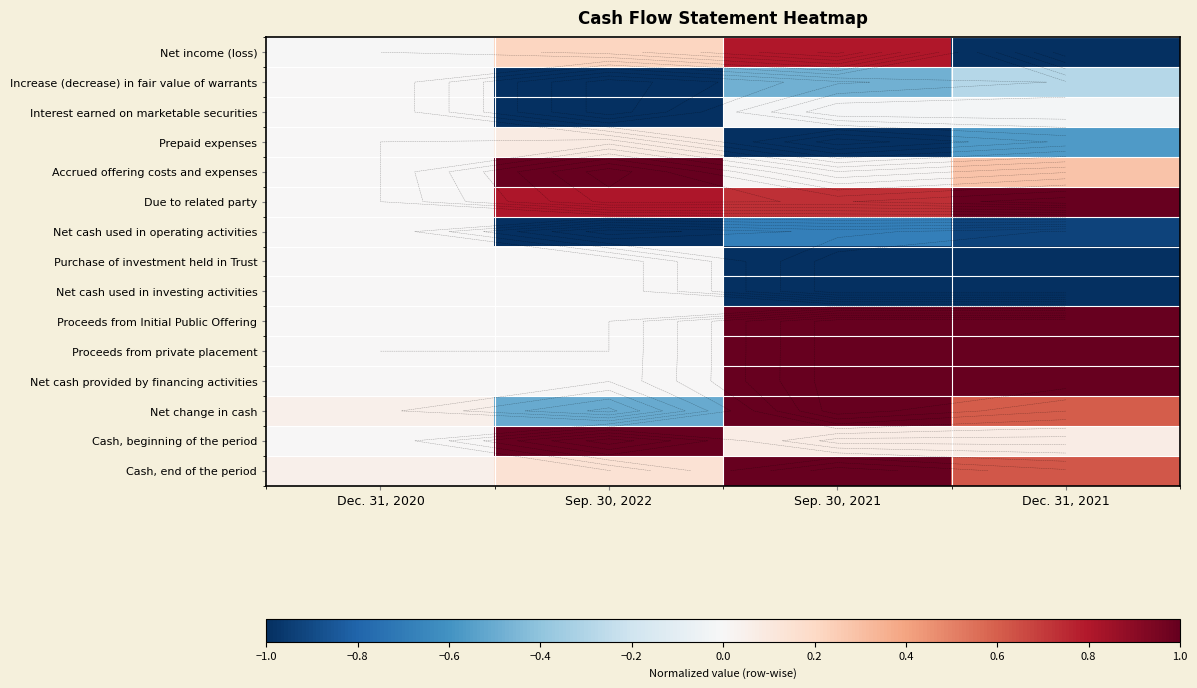

Which category has the highest value in the Net cash used in investing activities series?

Dec. 31, 2020